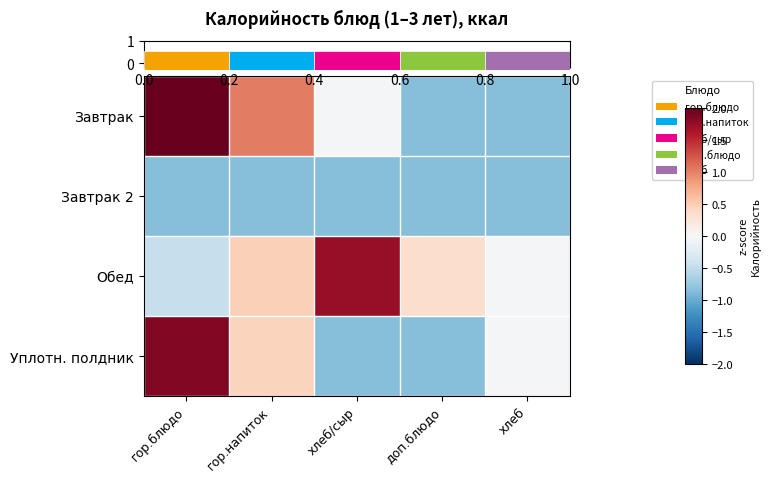

Which has a higher value, хлеб or хлеб/сыр?

хлеб/сыр